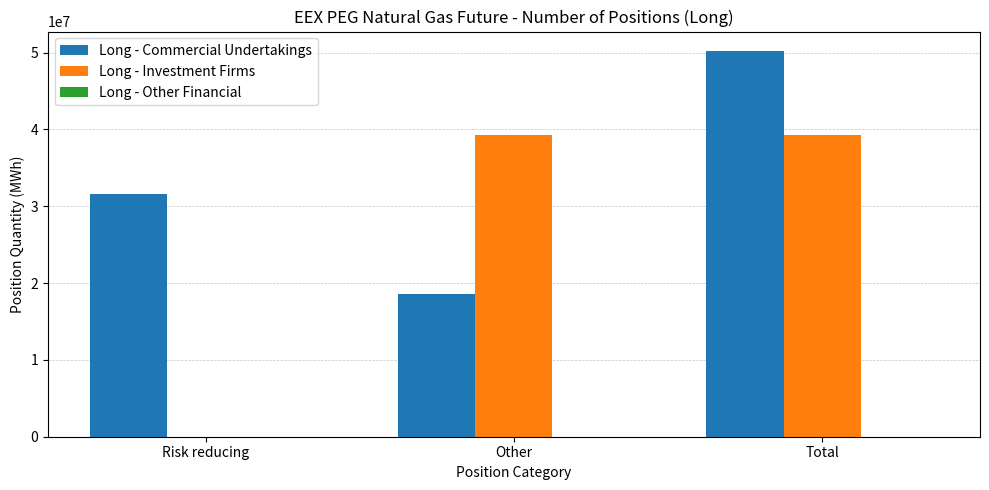

Which series has the largest total across all categories?

Long - Commercial Undertakings